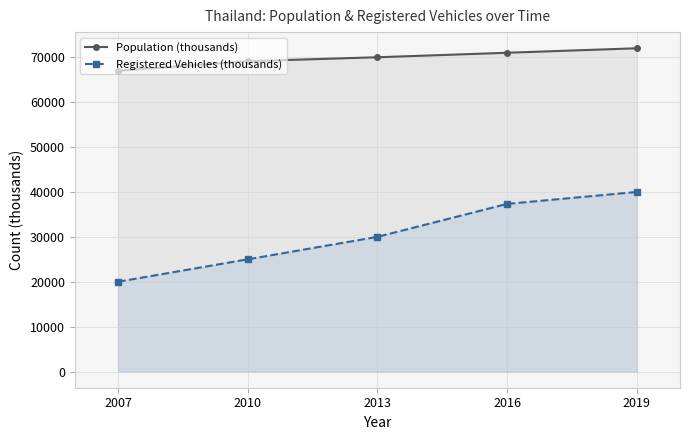

List the labels in order of Registered Vehicles (thousands) value, largest first.

2019, 2016, 2013, 2010, 2007